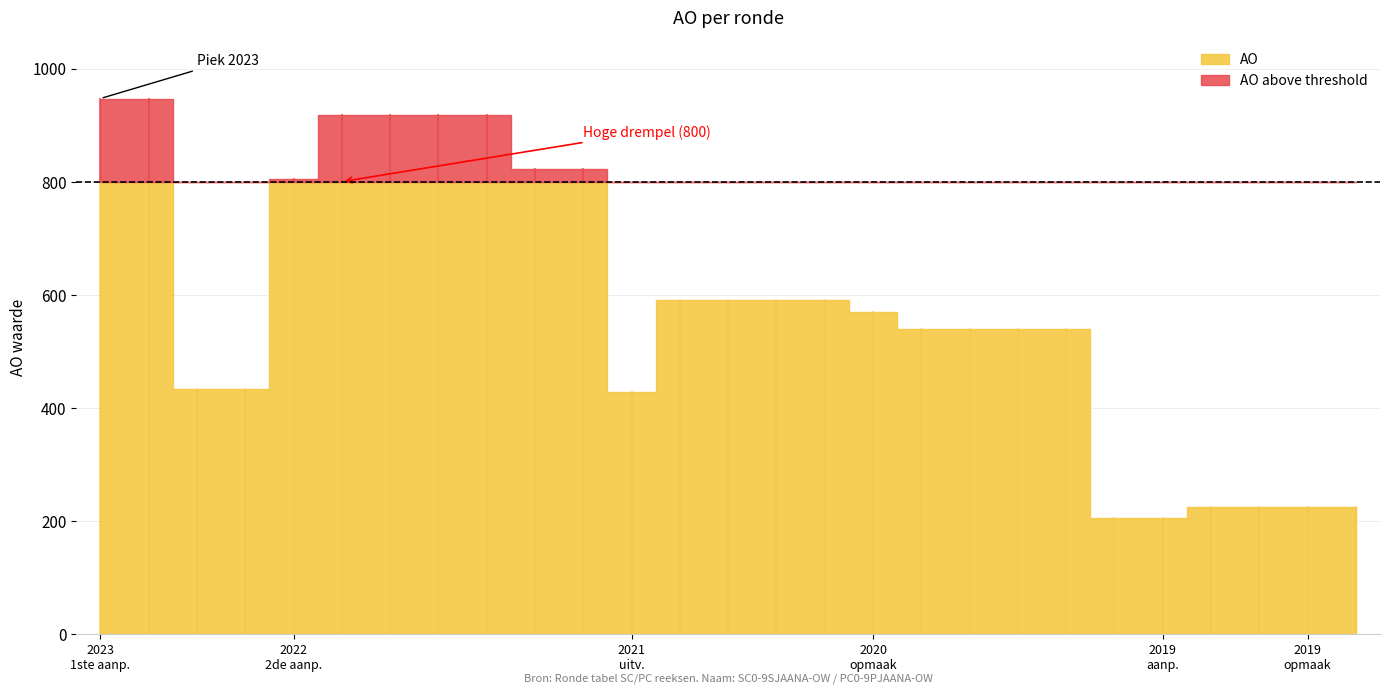

What is the minimum value shown in the chart?

206